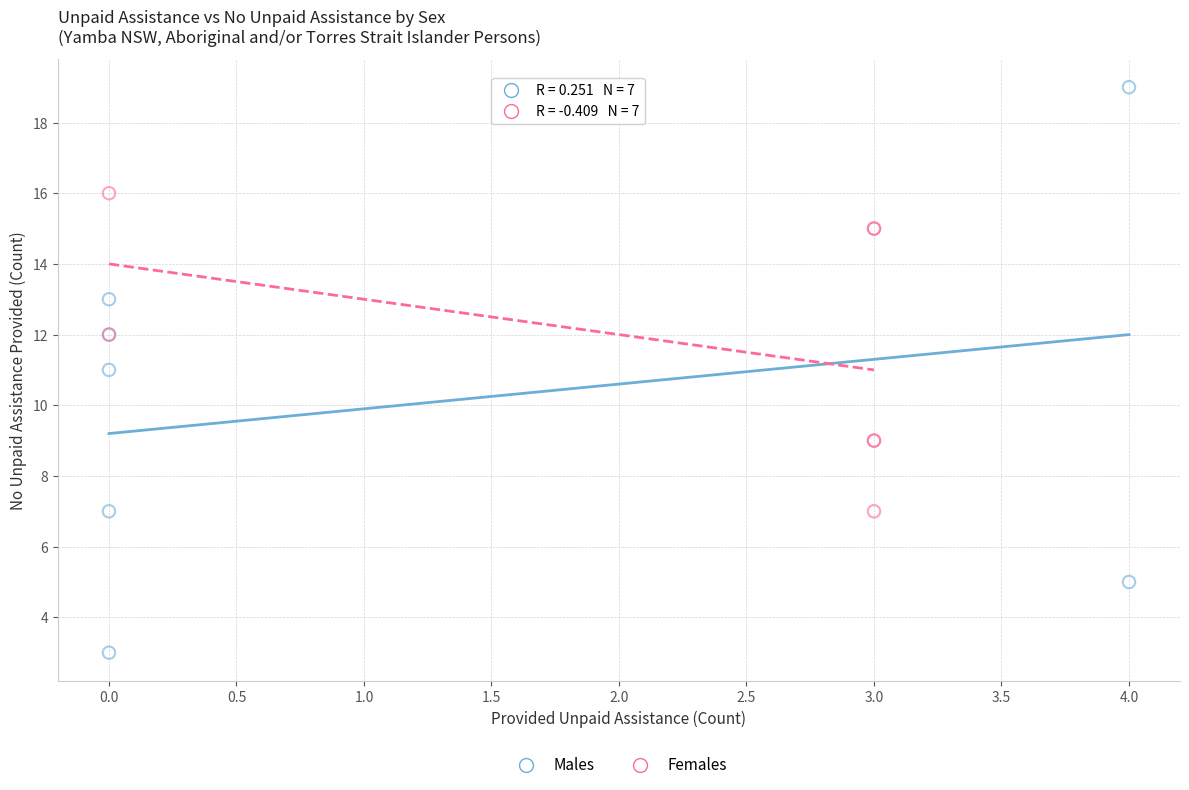

Which series contains the lowest Y value?

Males